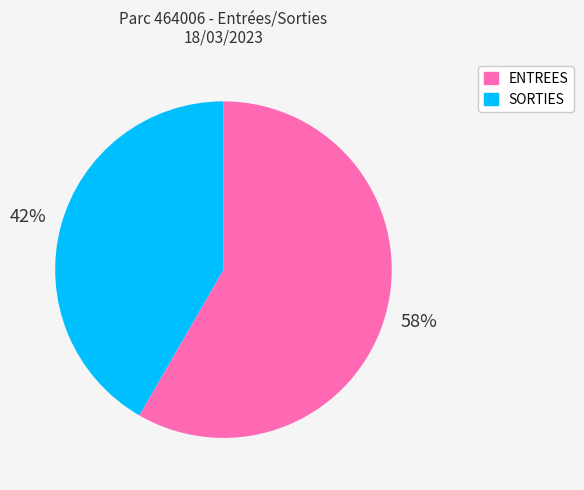

Count the number of slices in the pie.

2